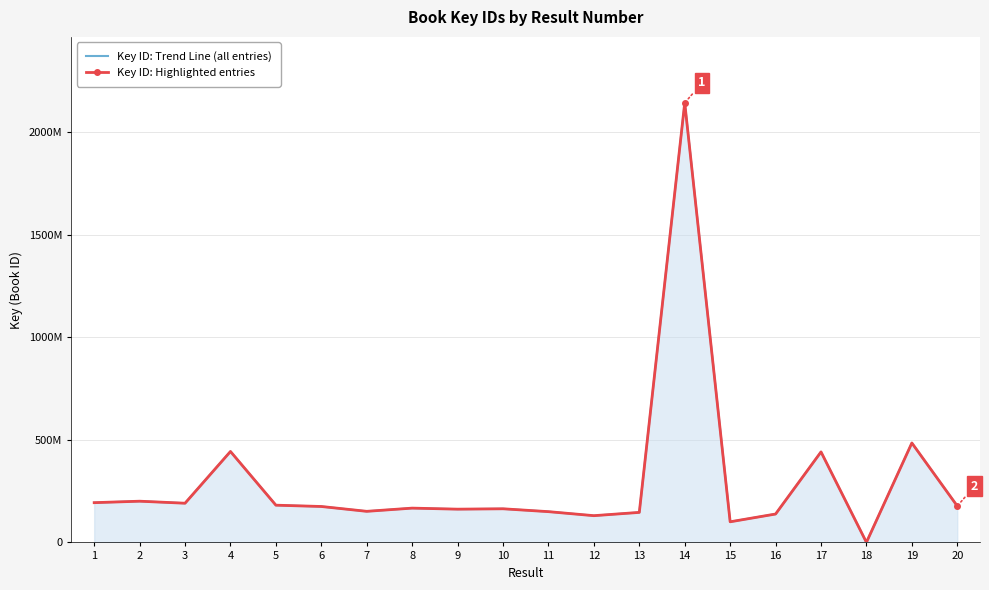

True or false: Key ID: Trend Line (all entries) has a value of 2142348018 at 14.

True